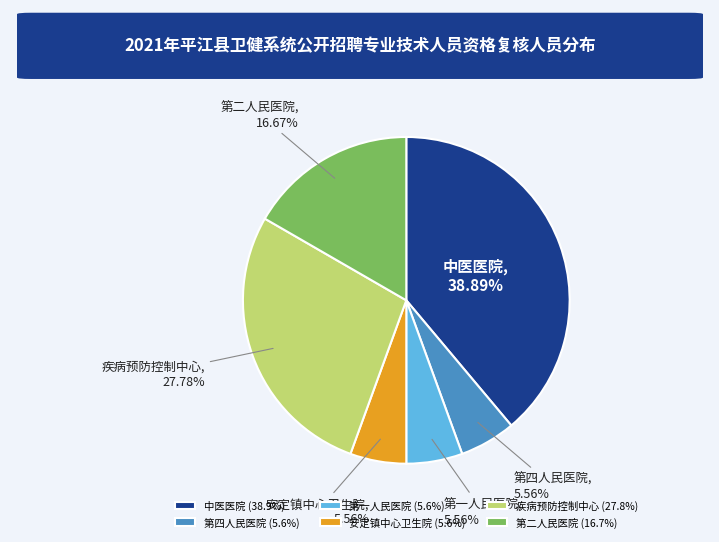

Which category has the biggest portion of the pie?

中医医院